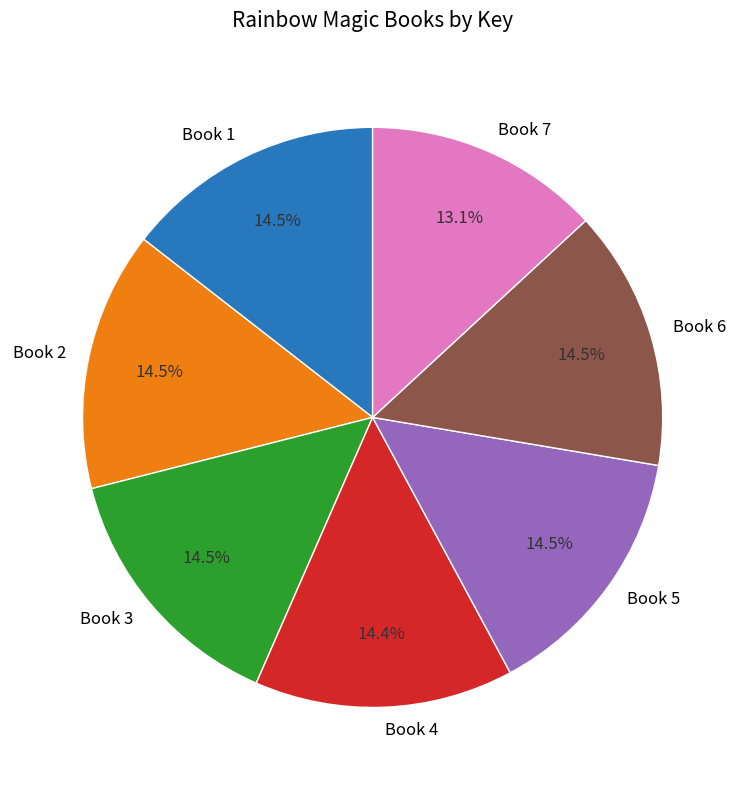

What is the total percentage of Book 4 and Book 5?

28.9%